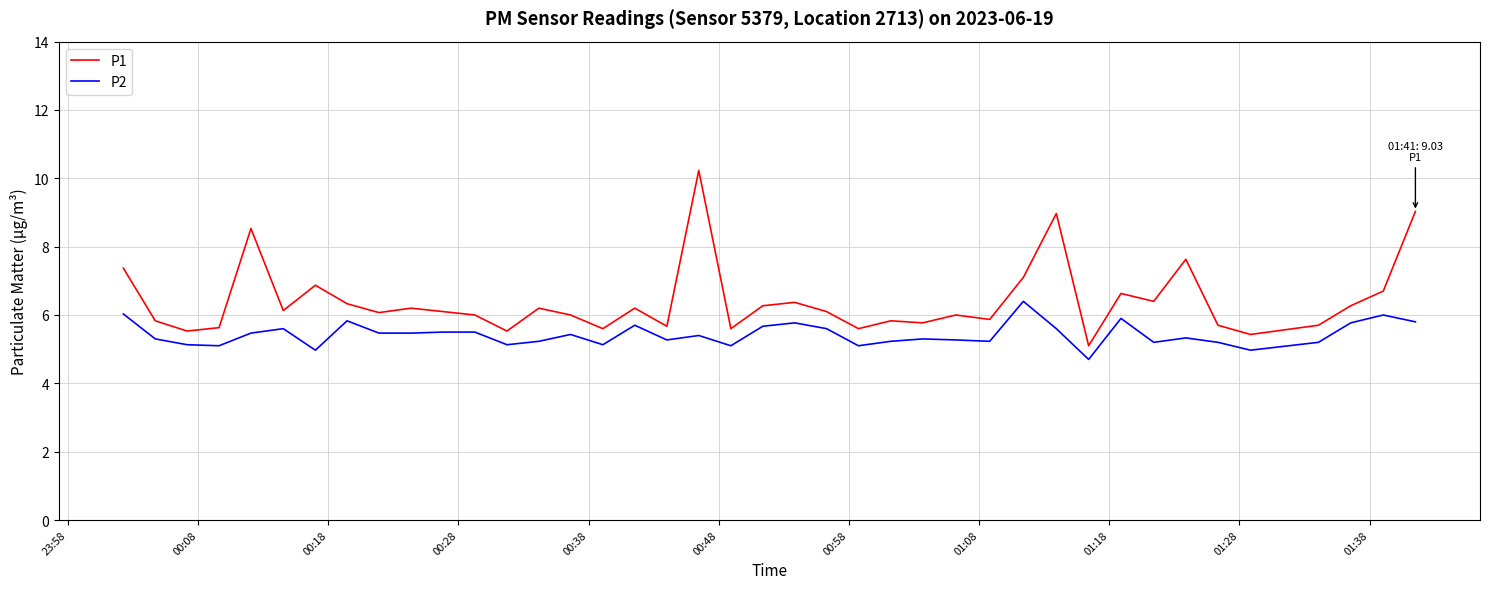

Which series has the largest total across all categories?

P1